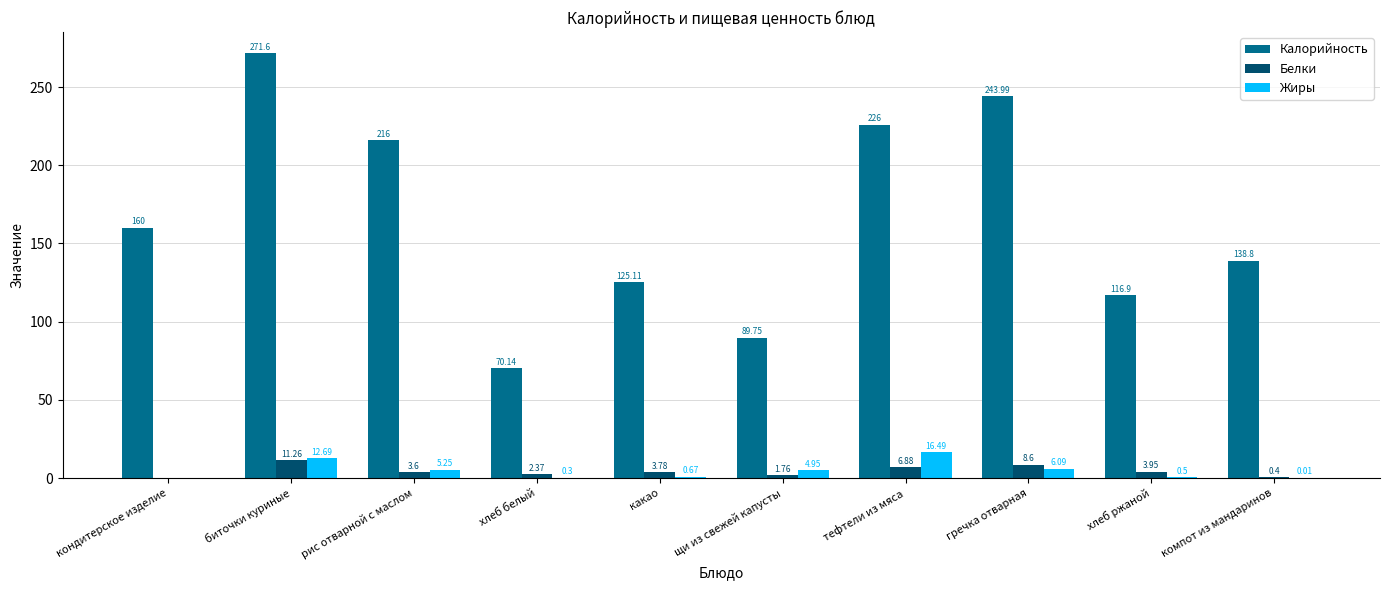

How many series are shown in this chart?

3